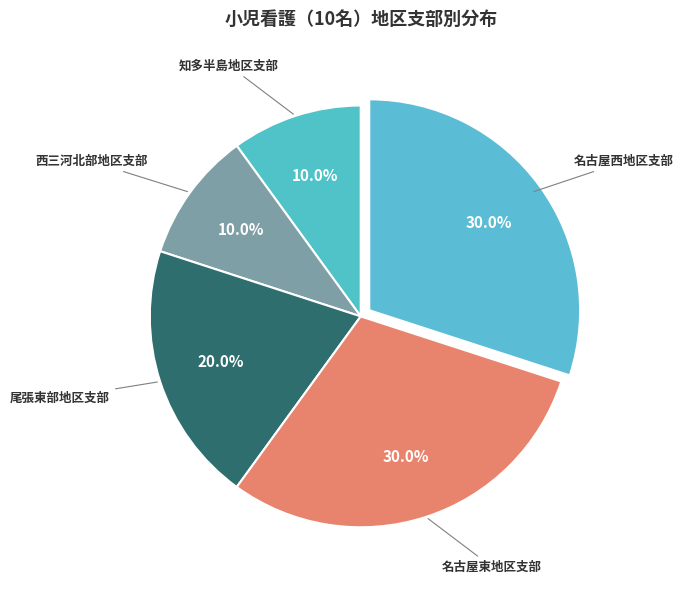

Rank the categories by value from lowest to highest.

知多半島地区支部, 西三河北部地区支部, 尾張東部地区支部, 名古屋東地区支部, 名古屋西地区支部